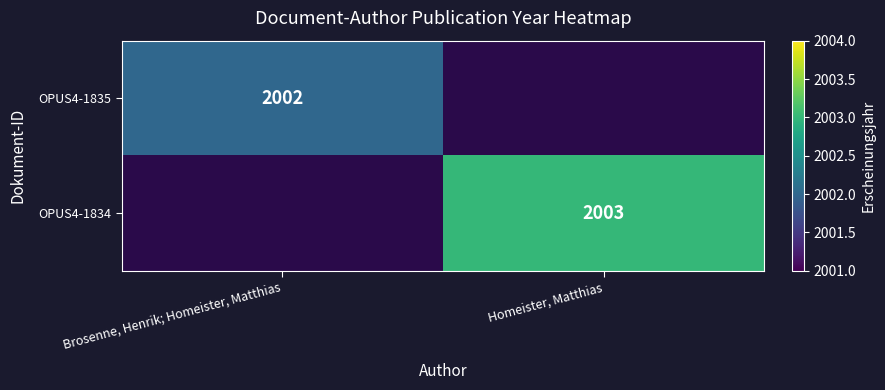

The value of OPUS4-1835 at Brosenne, Henrik; Homeister, Matthias is 3390.8. True or false?

False